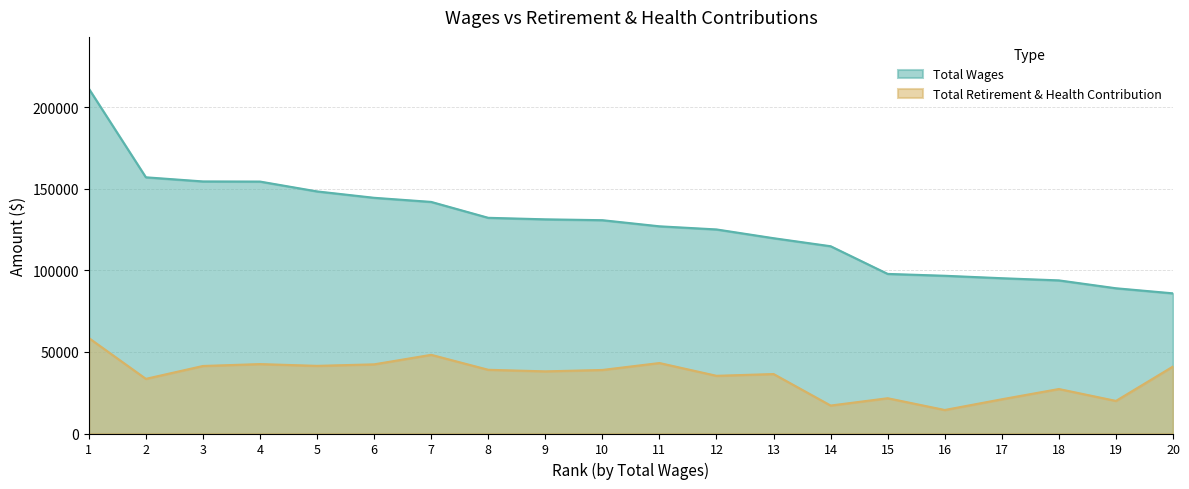

At 8, list the series in order from largest to smallest.

Total Wages, Total Retirement & Health Contribution